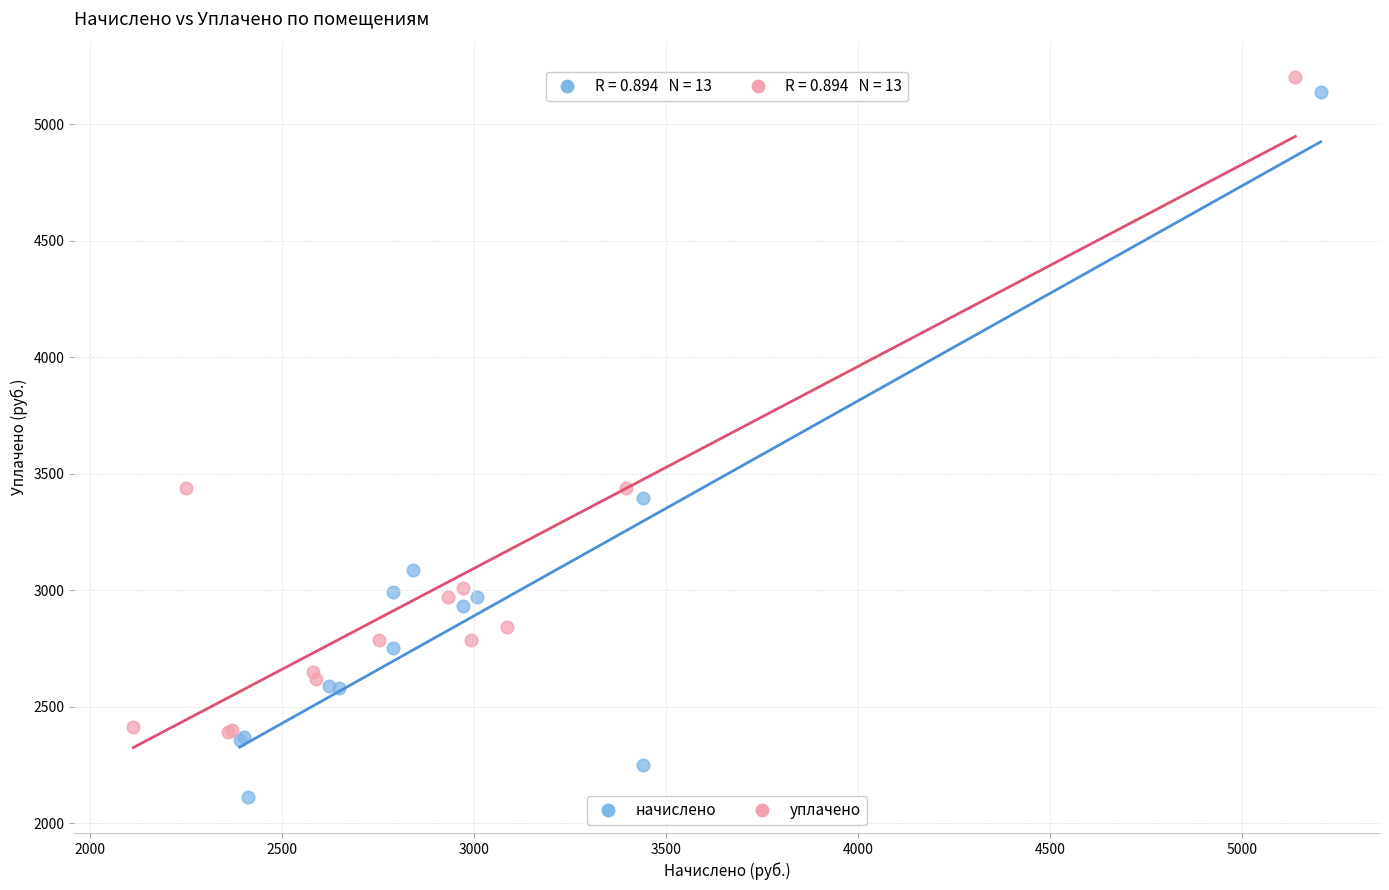

Which series reaches the minimum Y coordinate?

начислено